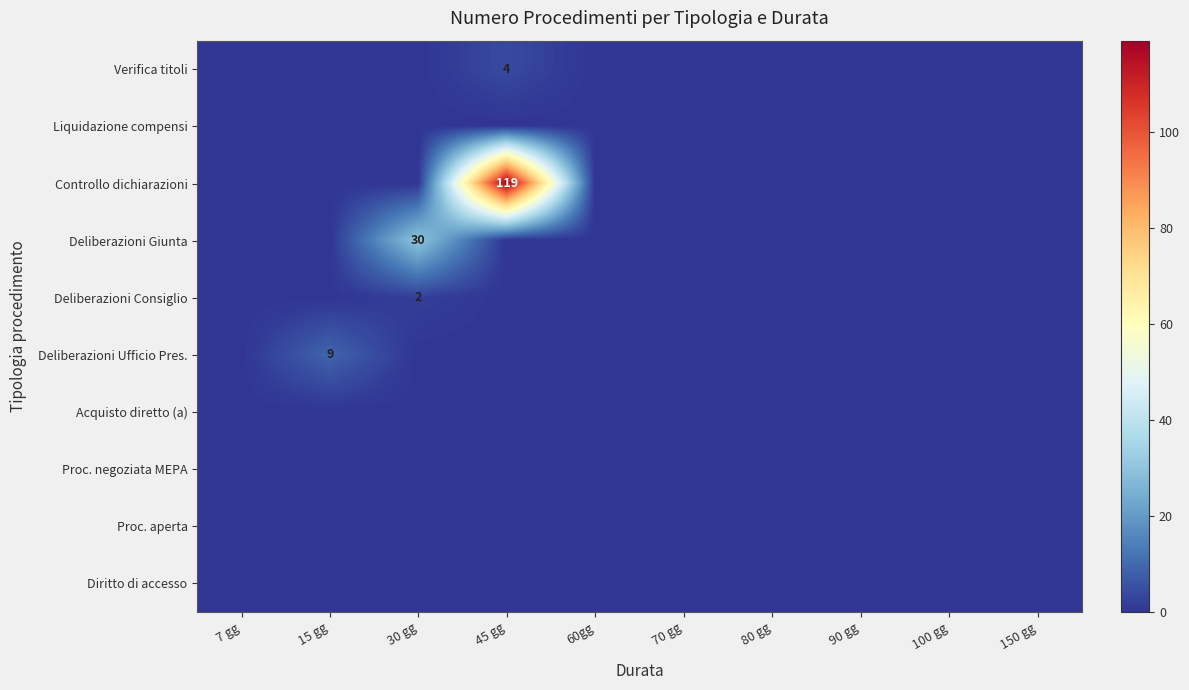

At which category does the chart reach its minimum across all series?

7 gg